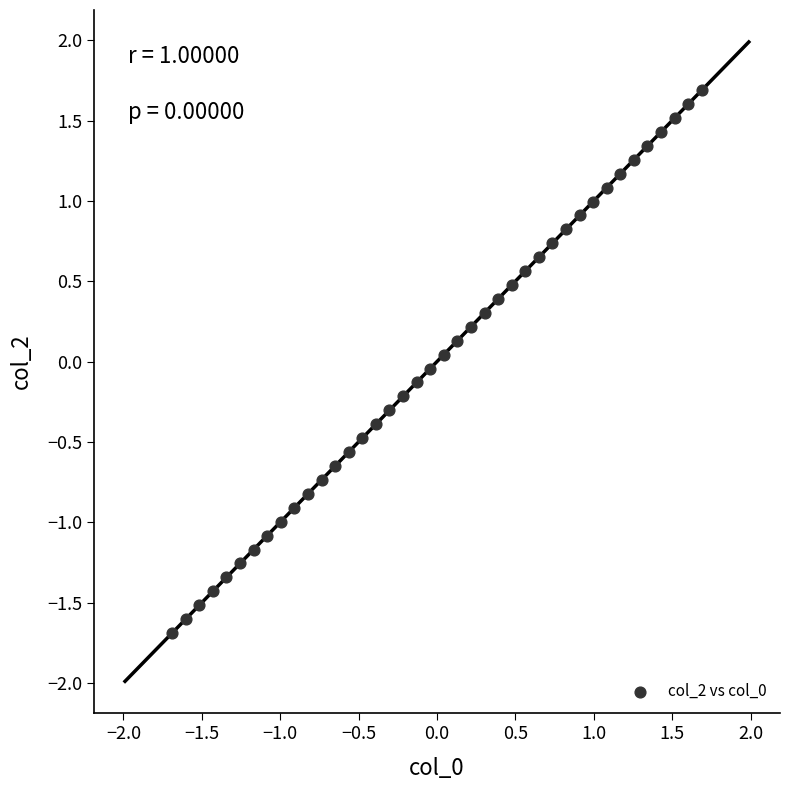

What is the range of Y values (max minus min)?

3.4